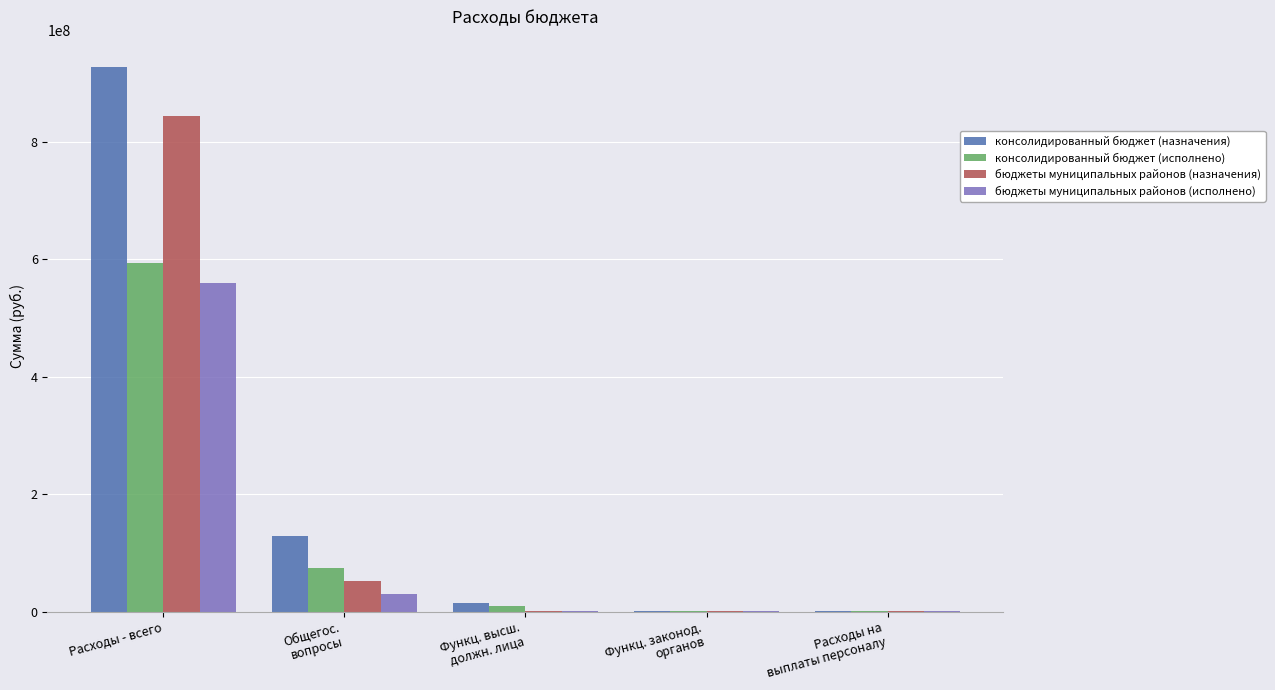

What is the total value across all series at Расходы - всего?

2925979105.9